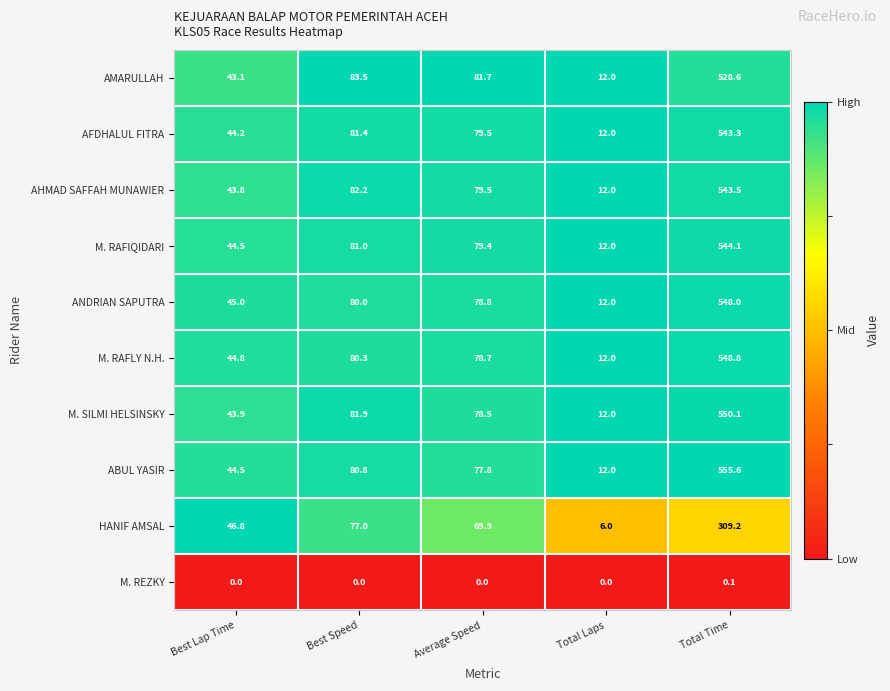

Is it true that AFDHALUL FITRA equals 543.3 at Total Time?

True